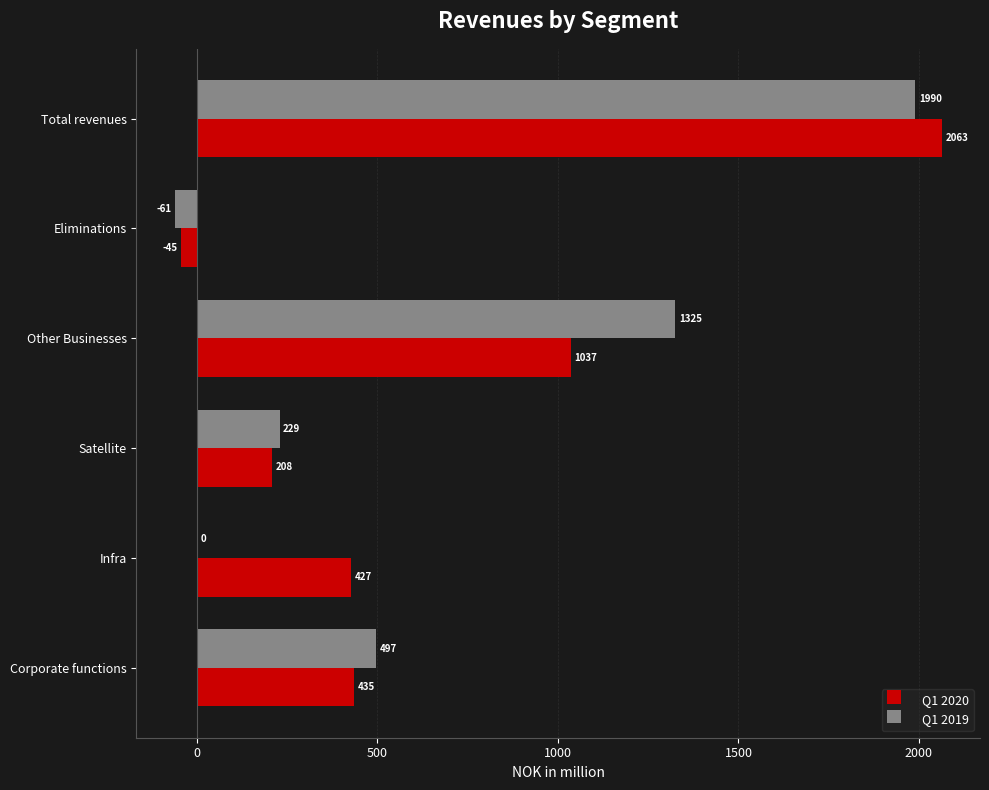

Between Infra and Total revenues, which series saw the biggest shift?

Q1 2019